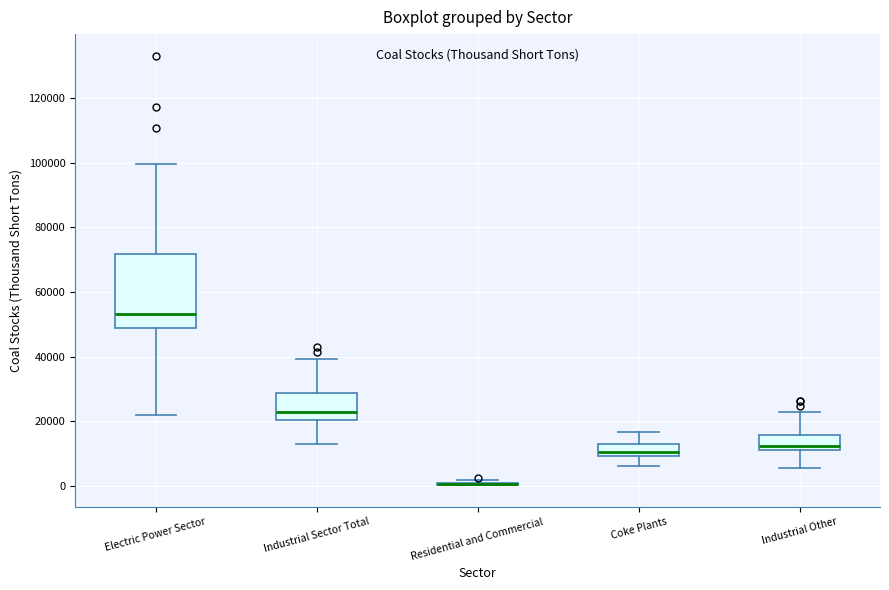

Reading left to right, read every box against the y-axis: the position of its median line, the range the box covers, and the ends of its whiskers. The values are not printed on the chart, so give them approximately, as read against the axis.

Electric Power Sector: median 54000, box 48000 to 72000, whiskers 22000 to 100000
Industrial Sector Total: median 22000, box 20000 to 28000, whiskers 12000 to 40000
Residential and Commercial: box collapsed to a line at 0, whiskers 0 to 2000
Coke Plants: median 10000 (inside the box), box 10000 to 14000, whiskers 6000 to 16000
Industrial Other: median 12000 (just above the box's lower edge), box 12000 to 16000, whiskers 6000 to 22000